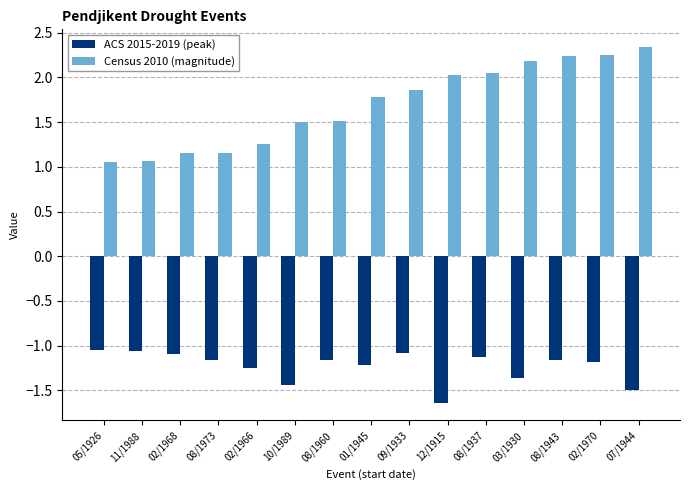

What is the label of the 14th bar from the left?

02/1970